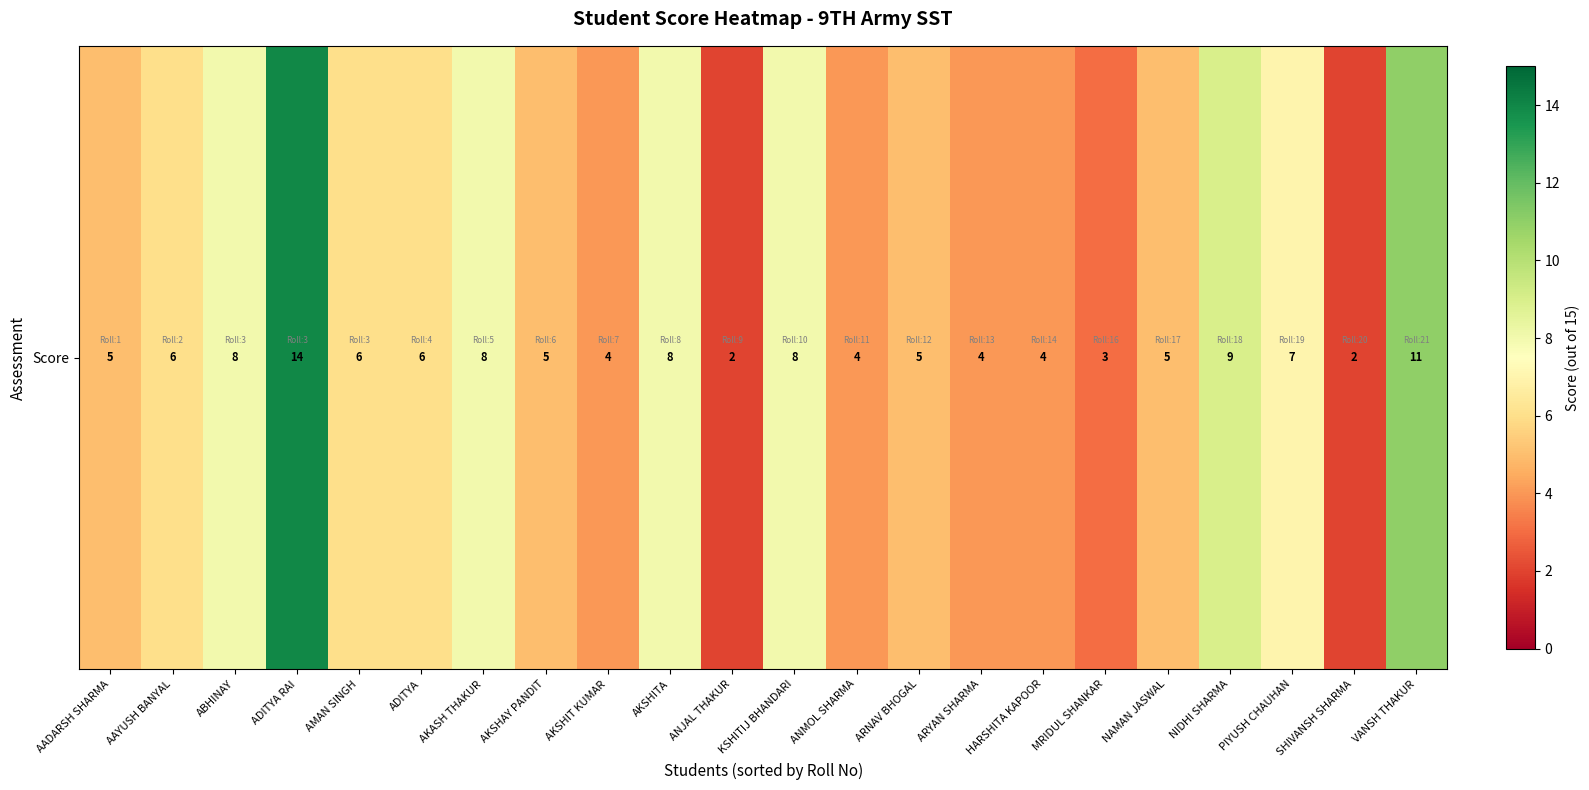

What is the change in value from AADARSH SHARMA to AKSHITA?

+3